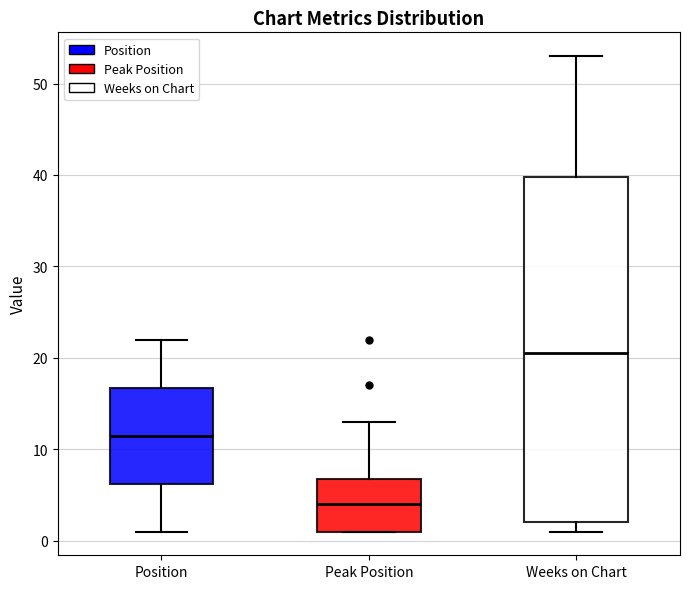

Reading left to right, transcribe this box plot: for each box, give where its median line is, the range the box spans, and where its two whiskers end, as read against the y-axis. The values are not printed on the chart, so give them approximately, as read against the axis.

Position: median 12, box 6 to 17, whiskers 1 to 22
Peak Position: median 4, box 1 to 7, whiskers 1 to 13
Weeks on Chart: median 21, box 2 to 40, whiskers 1 to 53